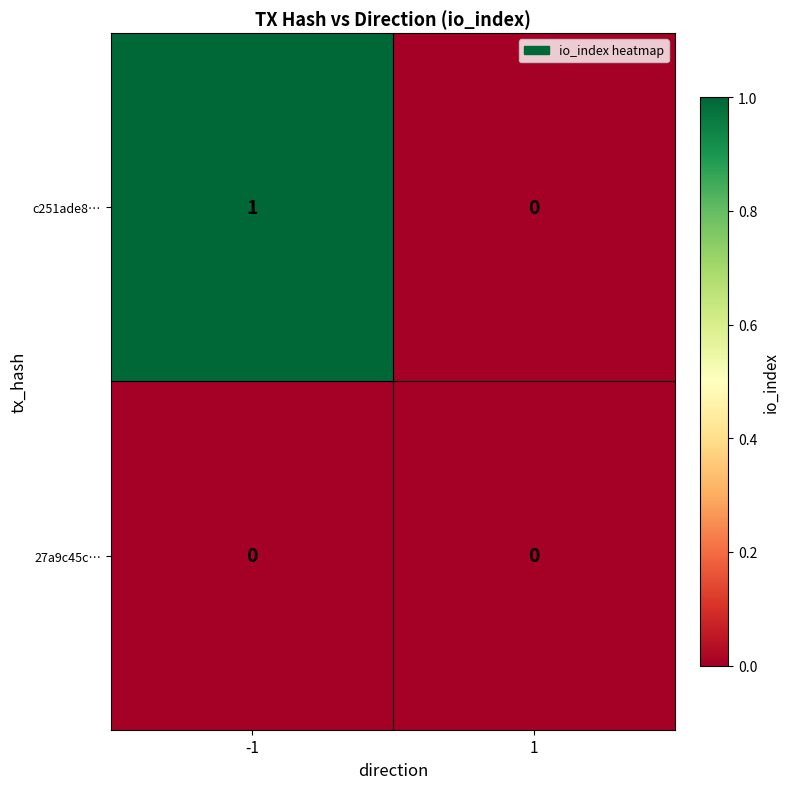

Reading left to right, what are all the values shown in this chart?

c251ade8…: 1	0
27a9c45c…: 0	0